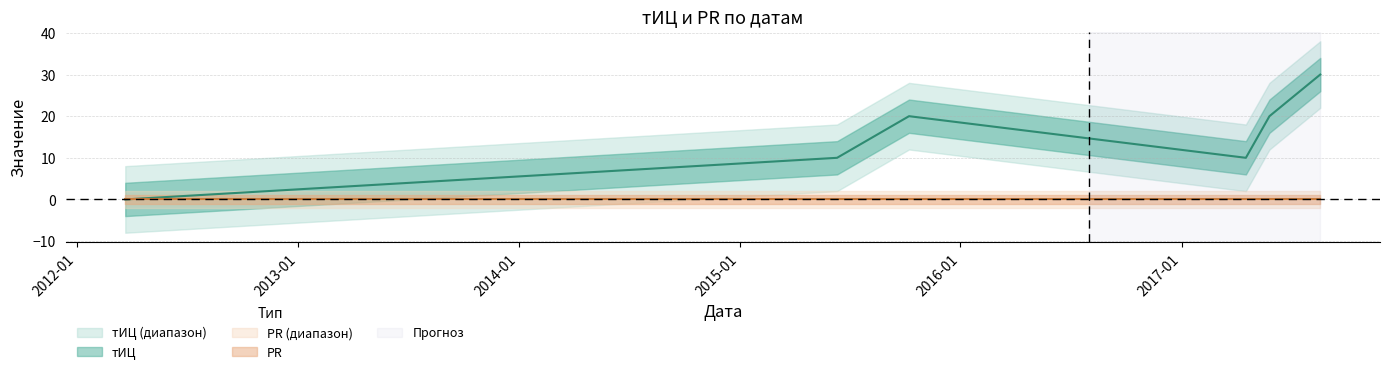

How many positive values are there?

5